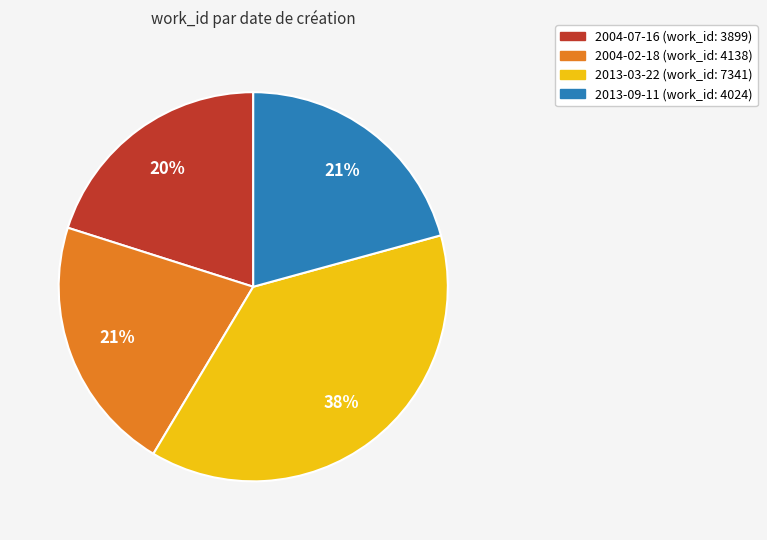

To the nearest percent, what portion does 2004-02-18 represent?

21%